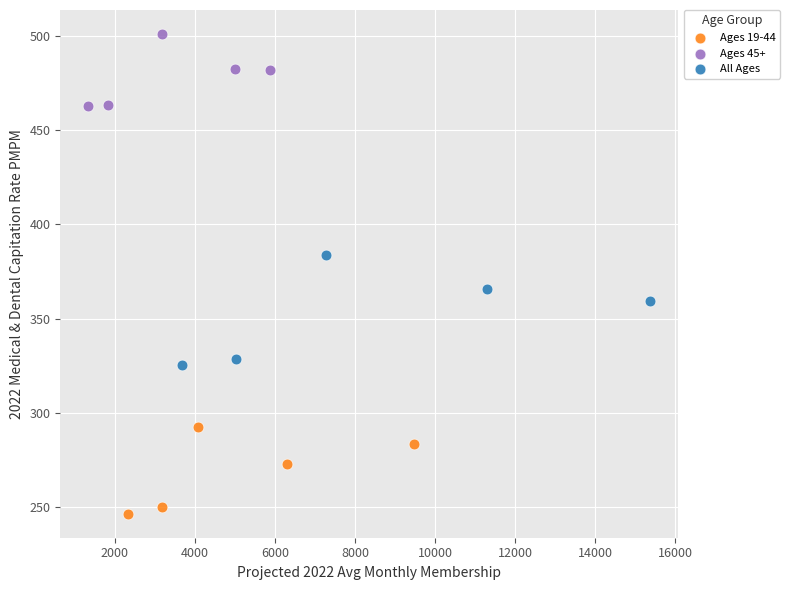

Which series has the widest spread of Y values?

All Ages